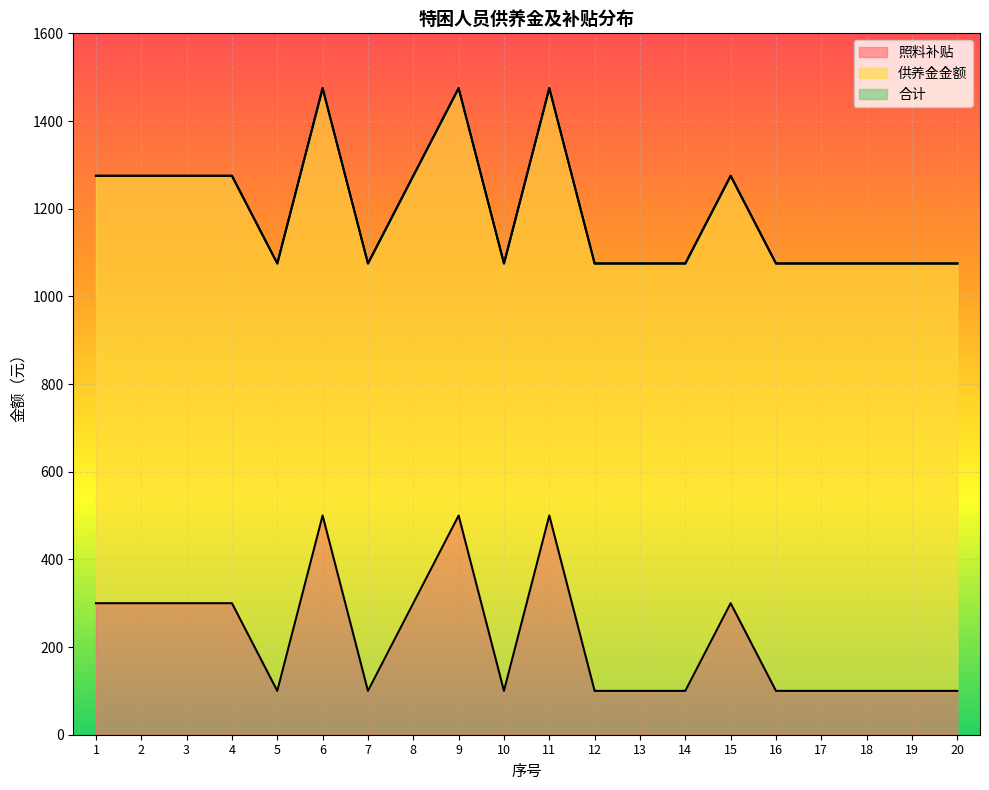

Between 15 and 16, which series saw the biggest shift?

照料补贴